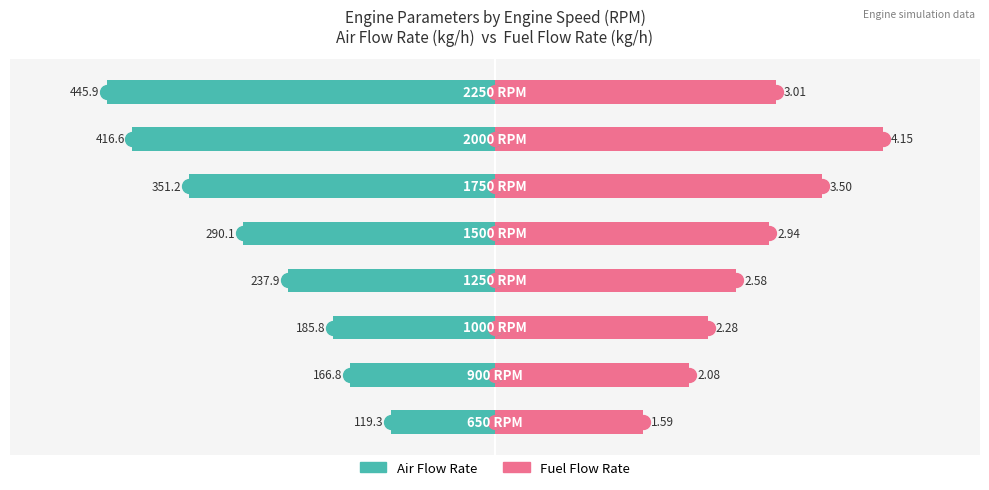

The Fuel Flow Rate series shows 0.5 at 0. True or false?

False